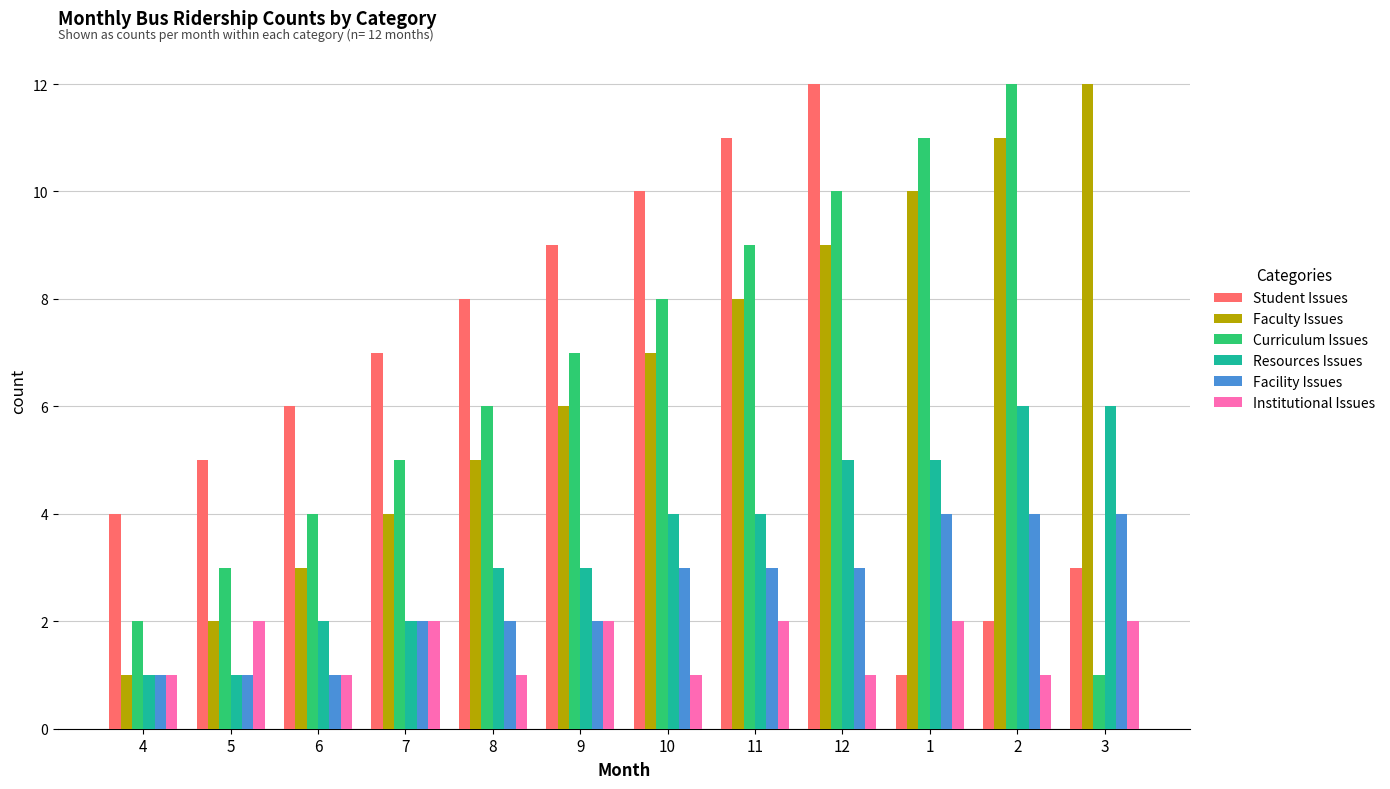

At 12, list the series in order from smallest to largest.

Institutional Issues, Facility Issues, Resources Issues, Faculty Issues, Curriculum Issues, Student Issues